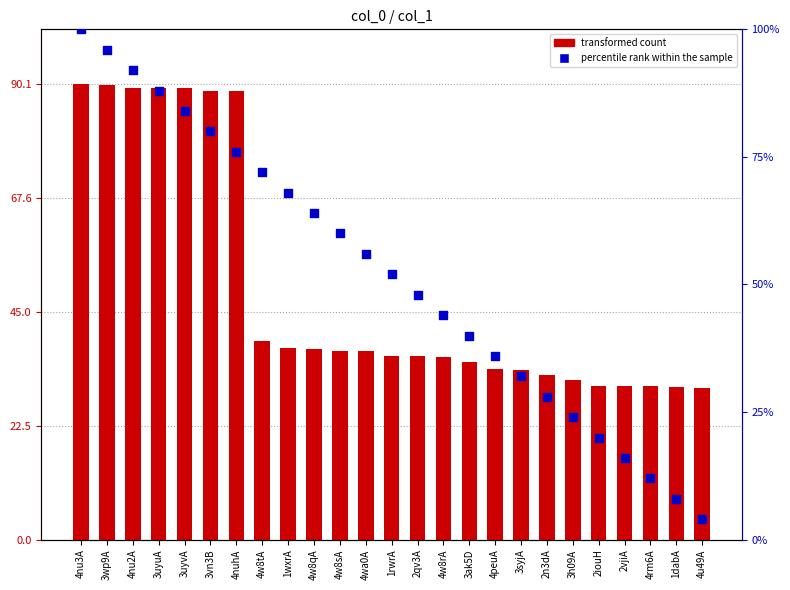

At which category is the sum across all series the highest?

4nu3A